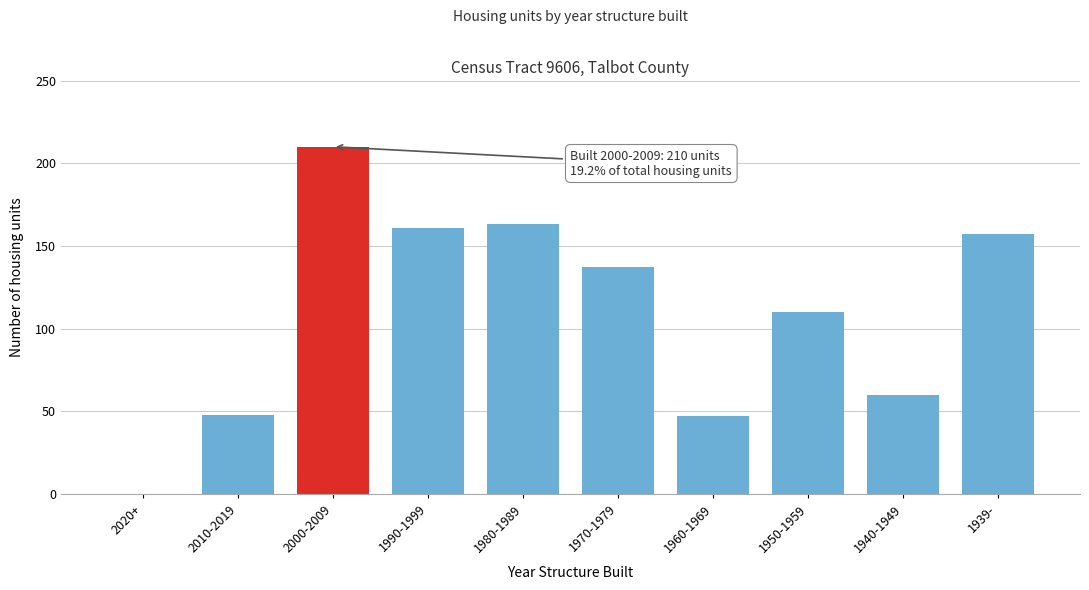

The value at 1950-1959 is 110. True or false?

True